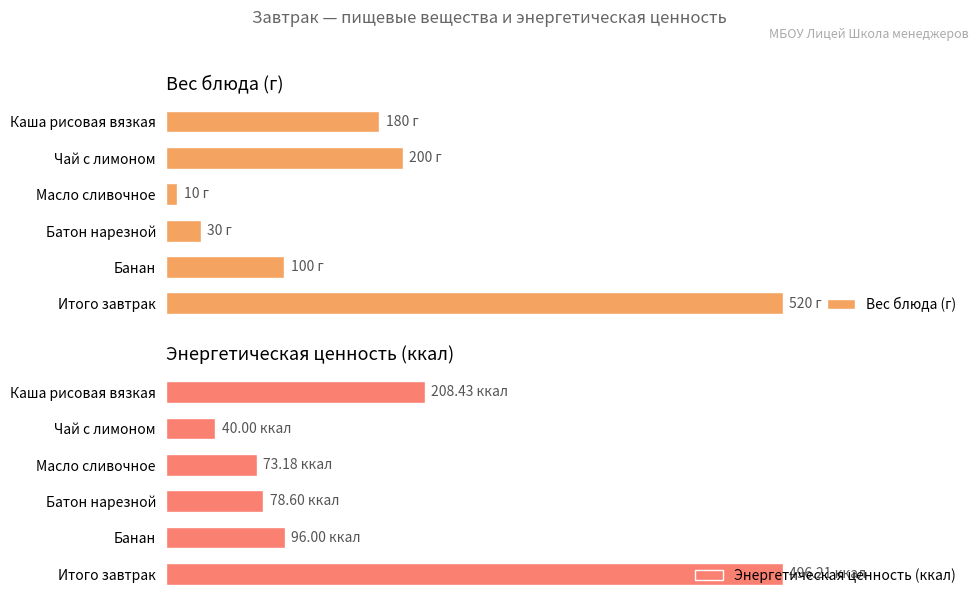

What is the difference between the highest and lowest values at Банан?

4.0